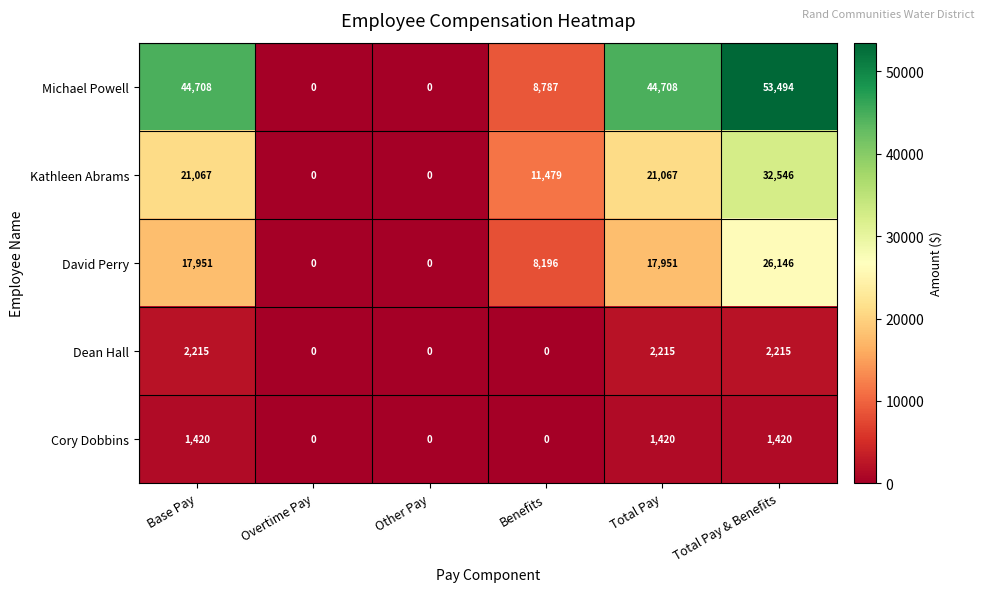

Which series changed the most between Overtime Pay and Total Pay & Benefits?

Michael Powell